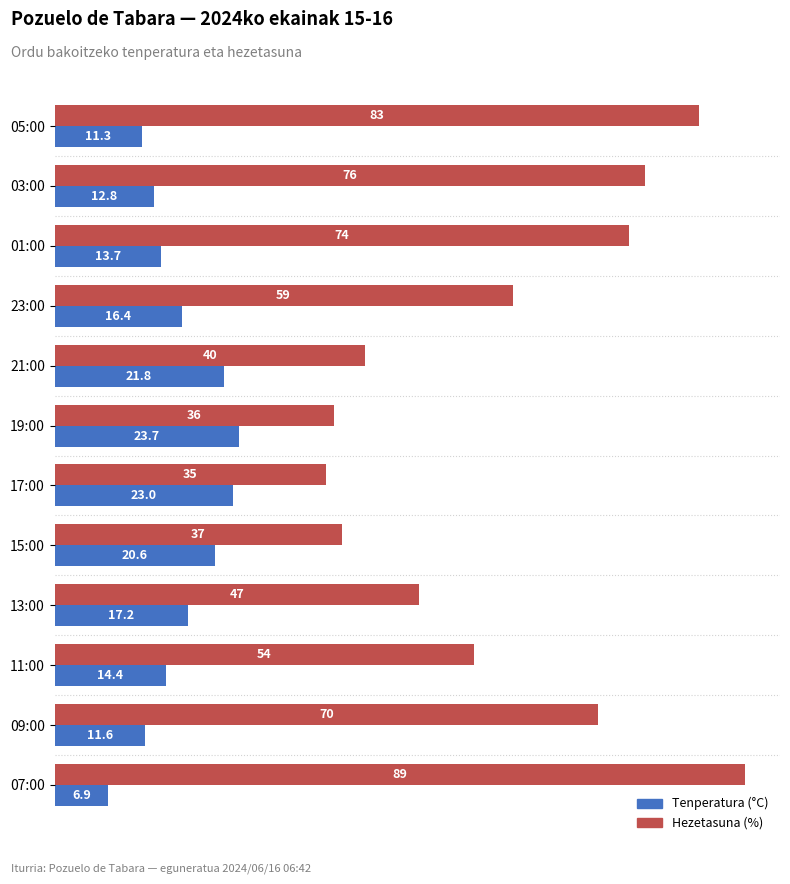

How many categories are shown in the chart?

12